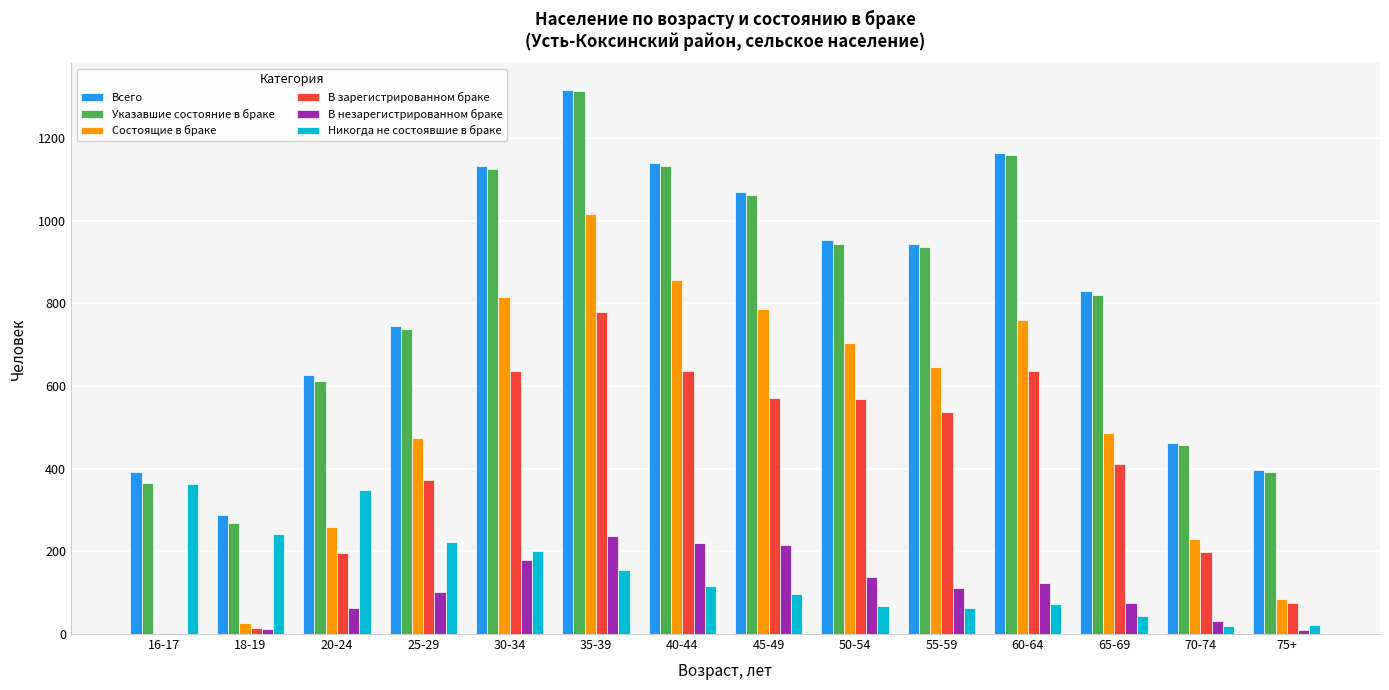

Which series has the largest range (max minus min)?

Указавшие состояние в браке